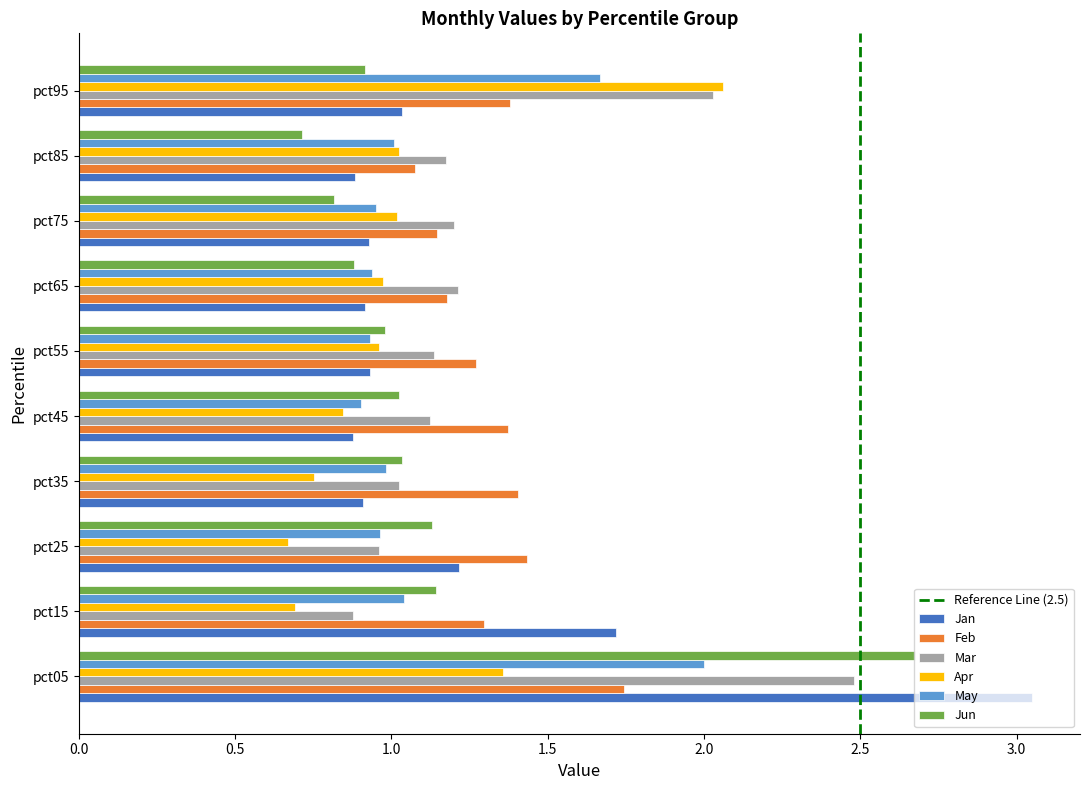

Which series has the largest range (max minus min)?

Jan